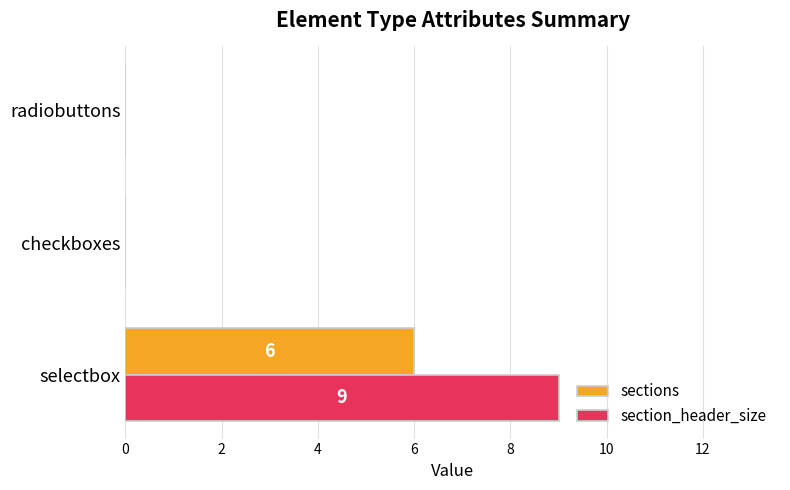

Which series has the widest spread of values?

section_header_size